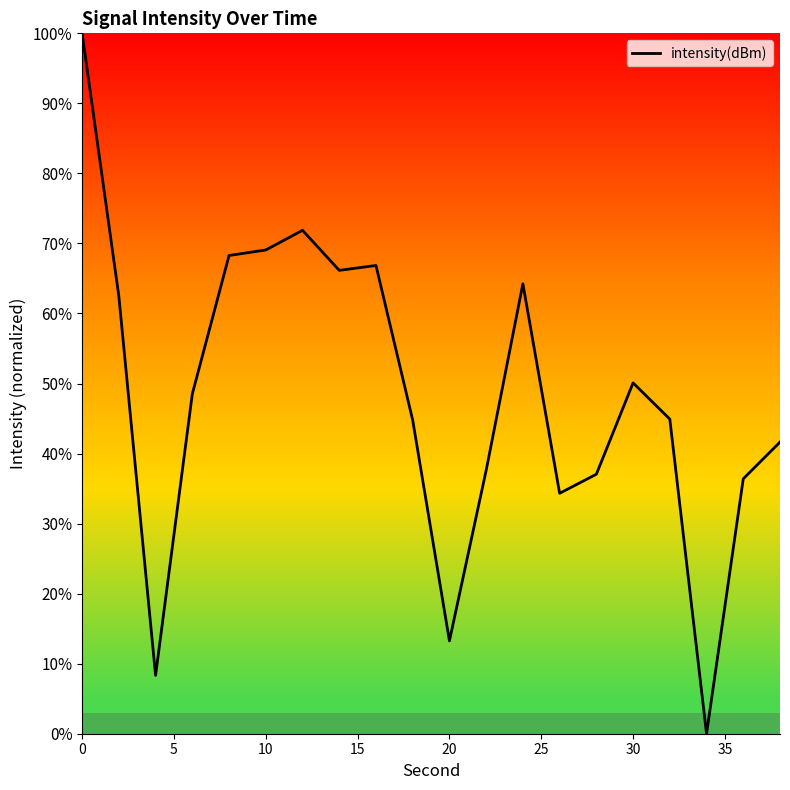

How many series are shown in this chart?

1